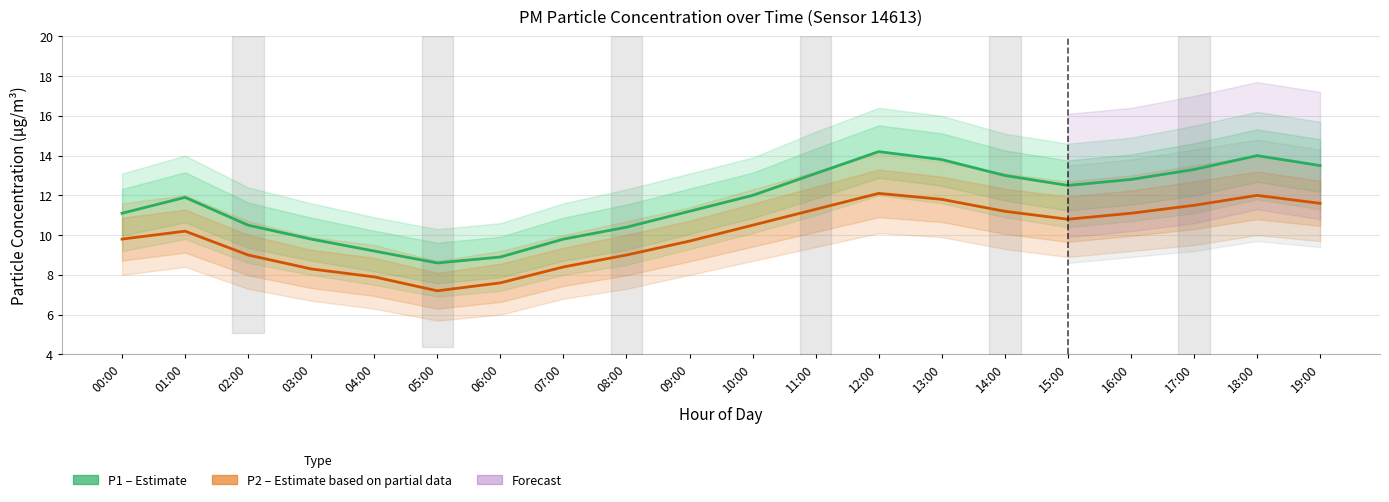

What is the average value of the P1 (PM10) series?

11.7